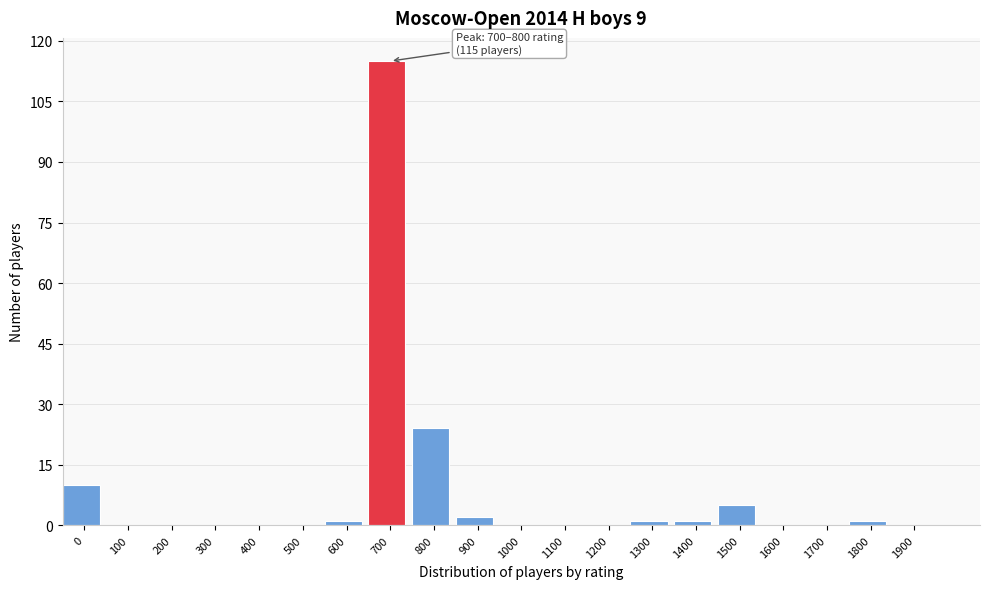

Reading left to right, transcribe all the data shown in this chart.

0=10	100=0	200=0	300=0	400=0	500=0	600=1	700=115	800=24	900=2	1000=0	1100=0	1200=0	1300=1	1400=1	1500=5	1600=0	1700=0	1800=1	1900=0